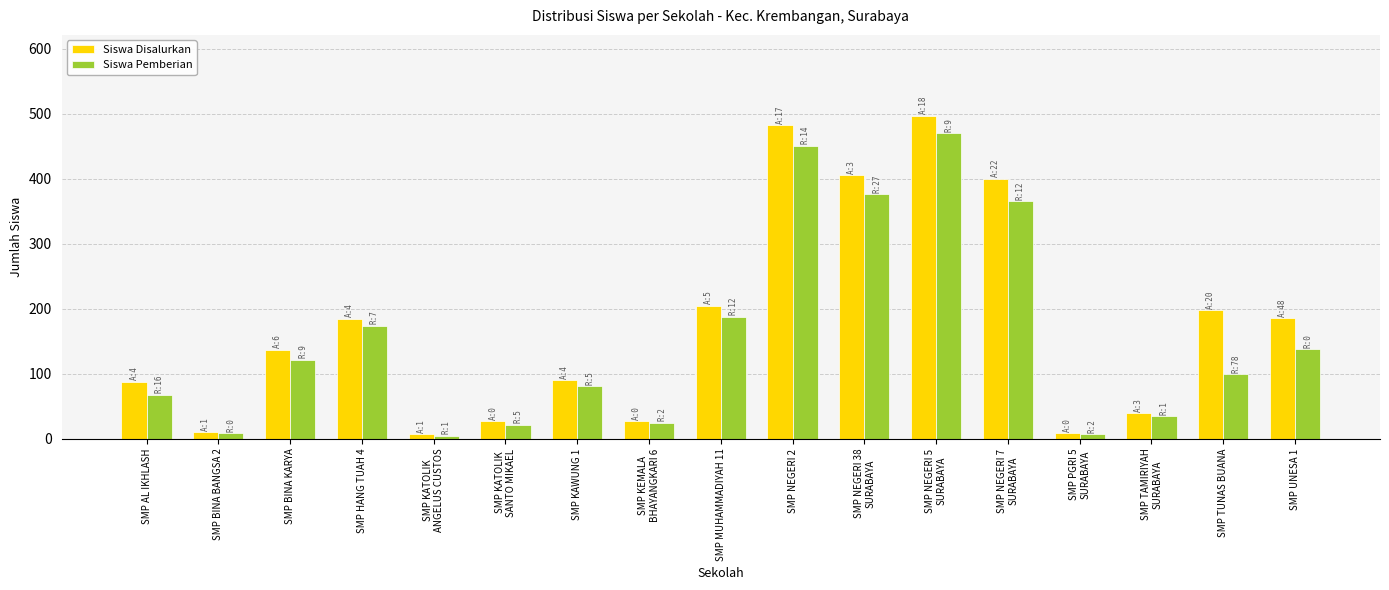

What is the average value of the Siswa Disalurkan series?

176